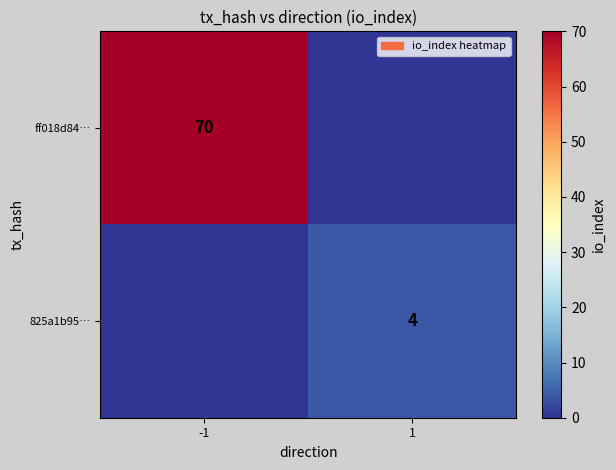

The value of ff018d84… at -1 is 70. True or false?

True